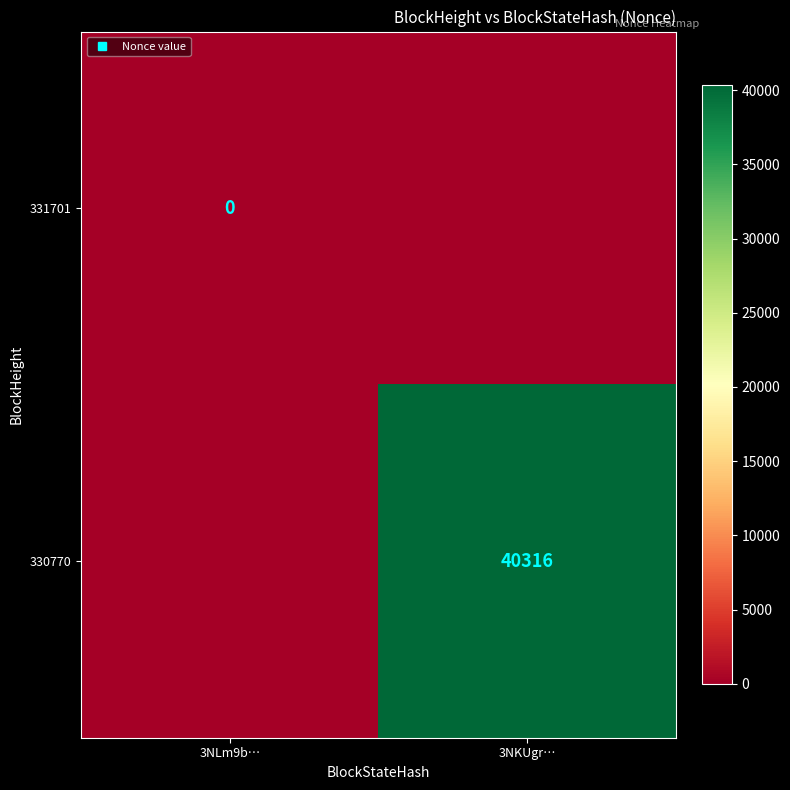

How many data points does each series have?

2